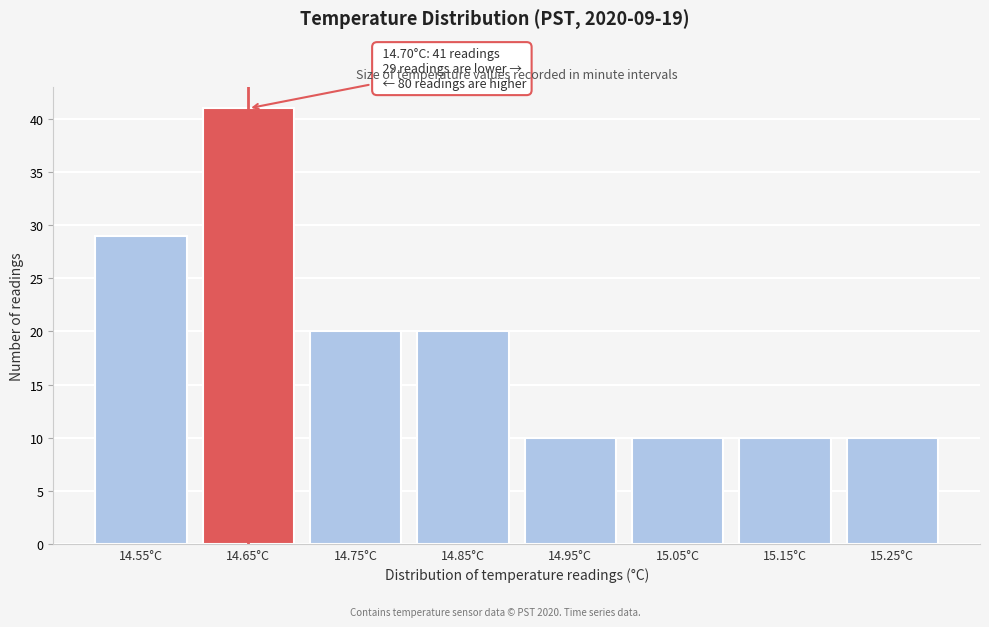

Reading right to left, transcribe all the data shown in this chart.

15.25°C=10	15.15°C=10	15.05°C=10	14.95°C=10	14.85°C=20	14.75°C=20	14.65°C=41	14.55°C=29